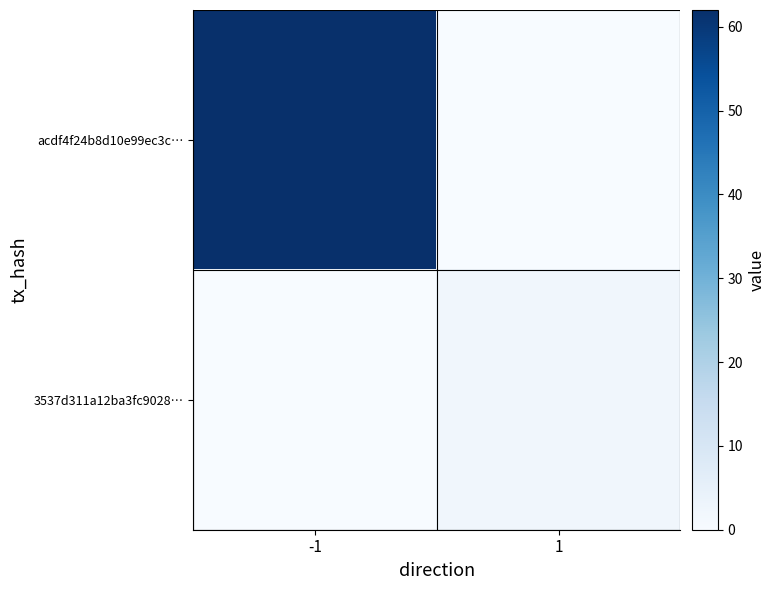

List the series in order of their peak value, lowest first.

3537d311a12ba3fc9028…, acdf4f24b8d10e99ec3c…